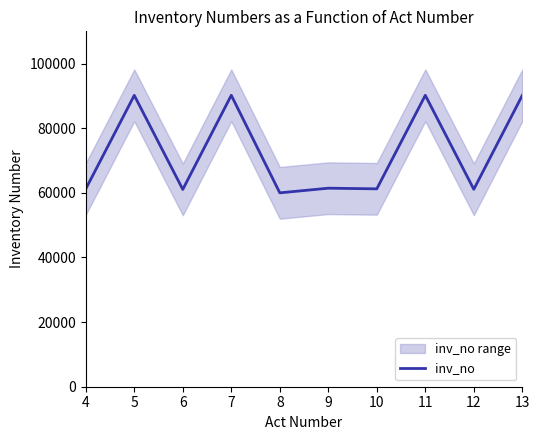

How many interior local peaks (higher than both neighbors) does the data have?

4